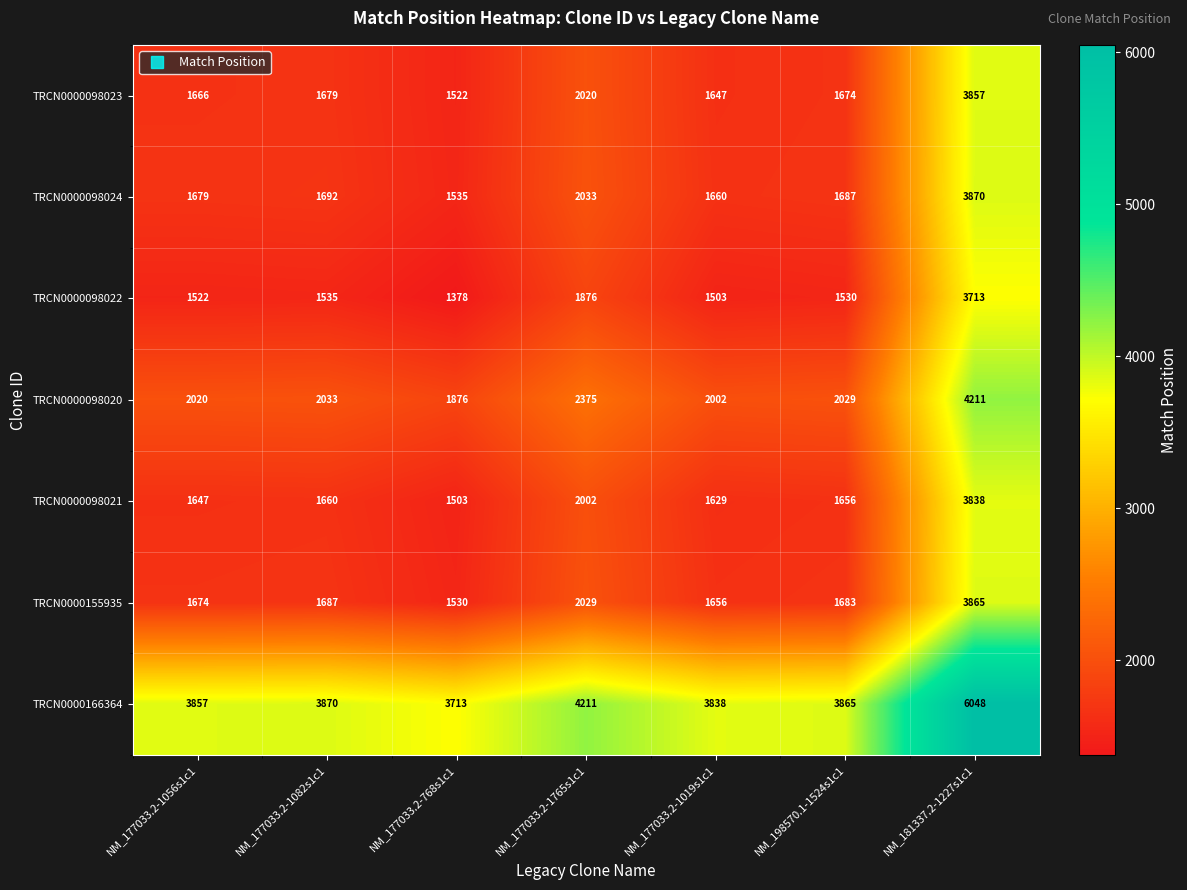

What is the difference between the maximum and minimum values in the TRCN0000098023 series?

2335